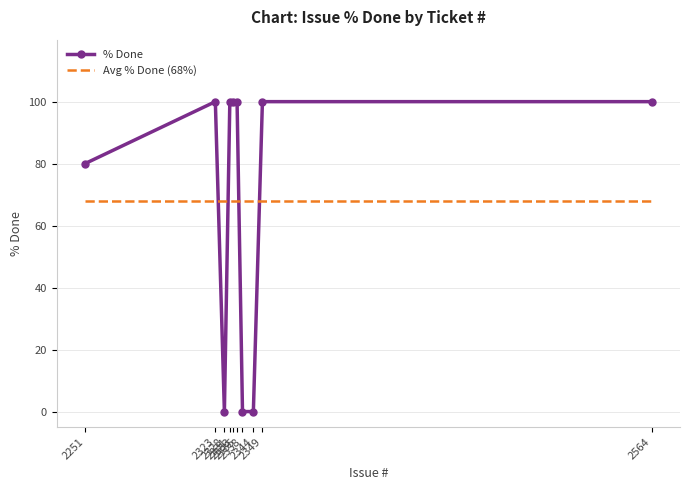

Is this an area chart (filled region under the line)?

No